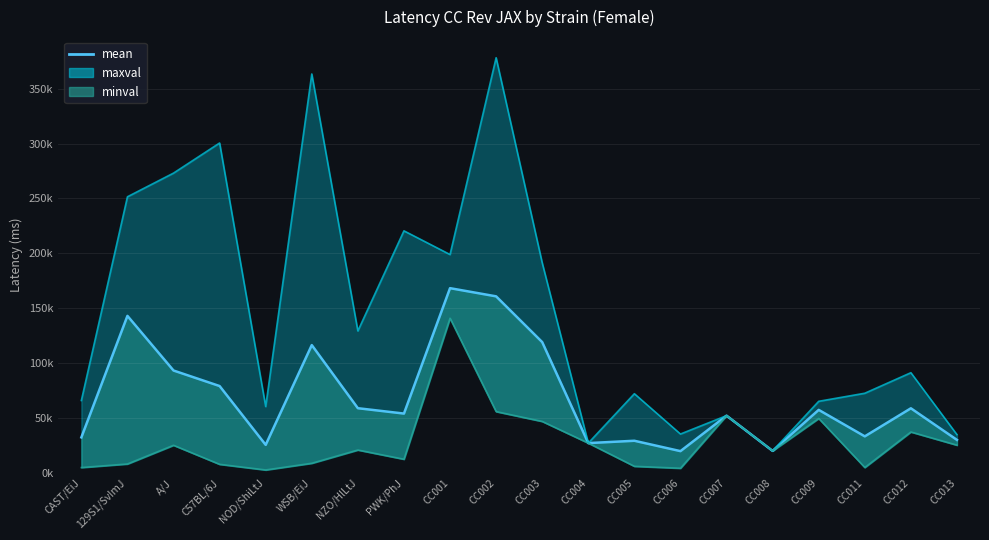

Reading left to right, extract all data points from this chart.

32284	142979	93203	79053	25462	116362	58864	53977	168217	160773	119085	27076	29205	19756	52082	19966	57340	33214	58781	29990